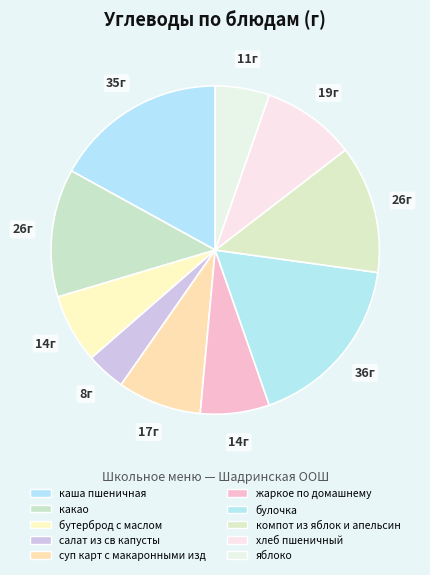

Does any single category account for the majority?

No